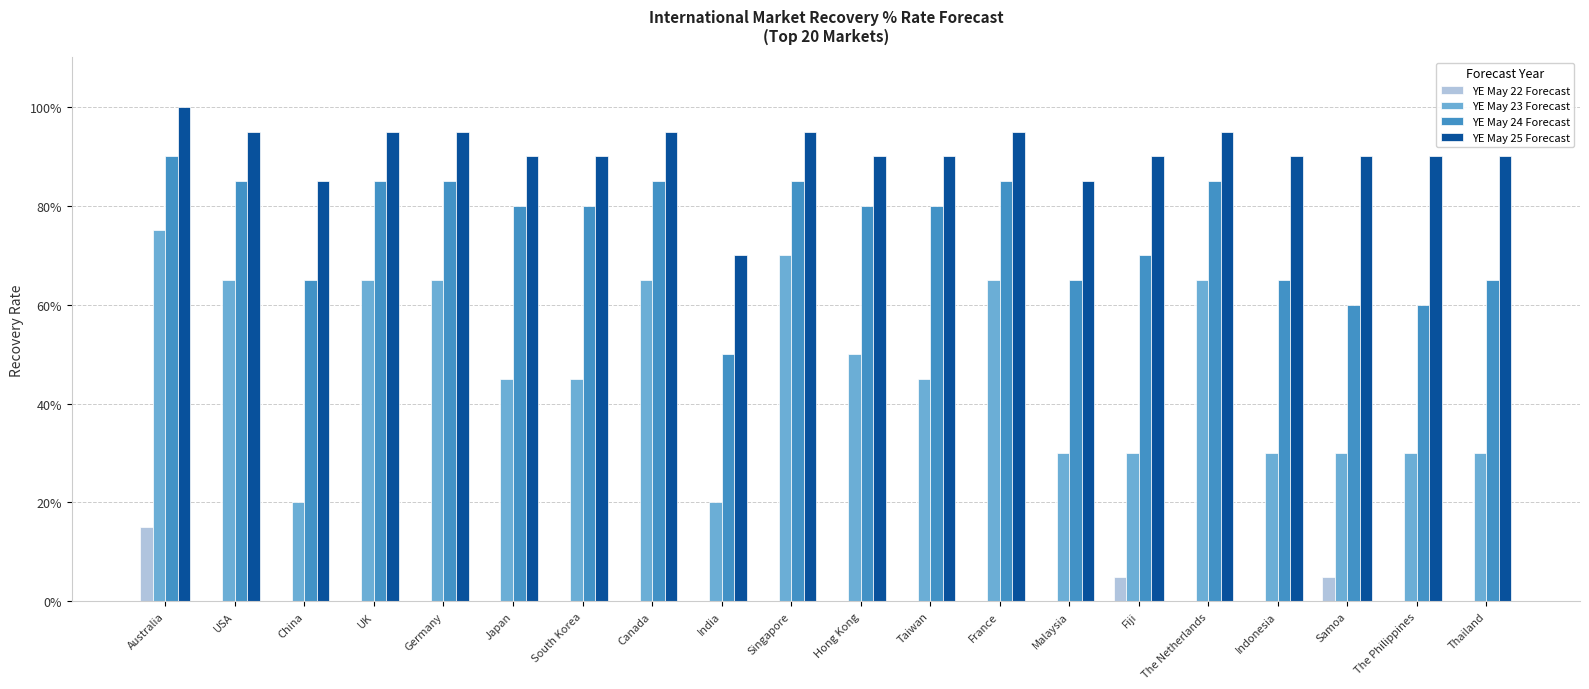

The YE May 25 Forecast series shows 1.0 at Australia. True or false?

True